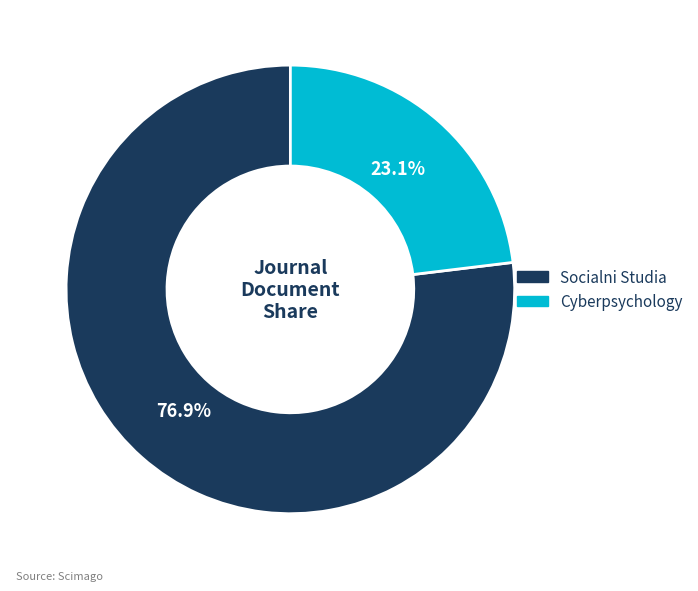

Is there a majority slice in this chart?

Yes